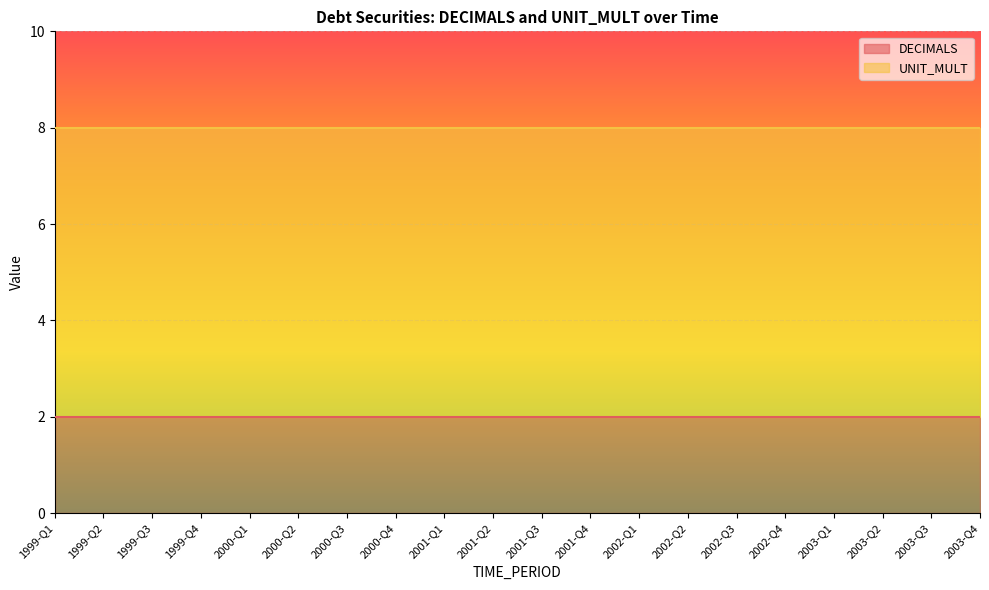

What value does the DECIMALS series have at 1999-Q1?

2